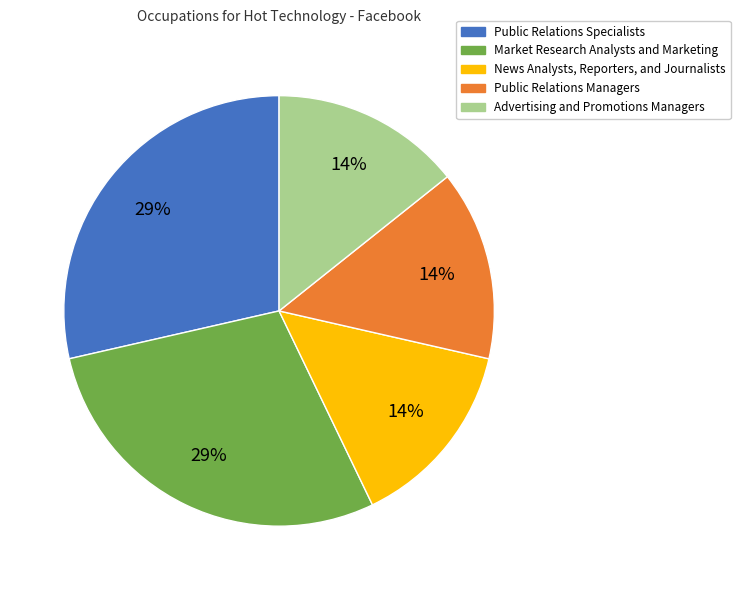

Is the sum of Advertising and Promotions Managers and Public Relations Specialists greater than half?

No